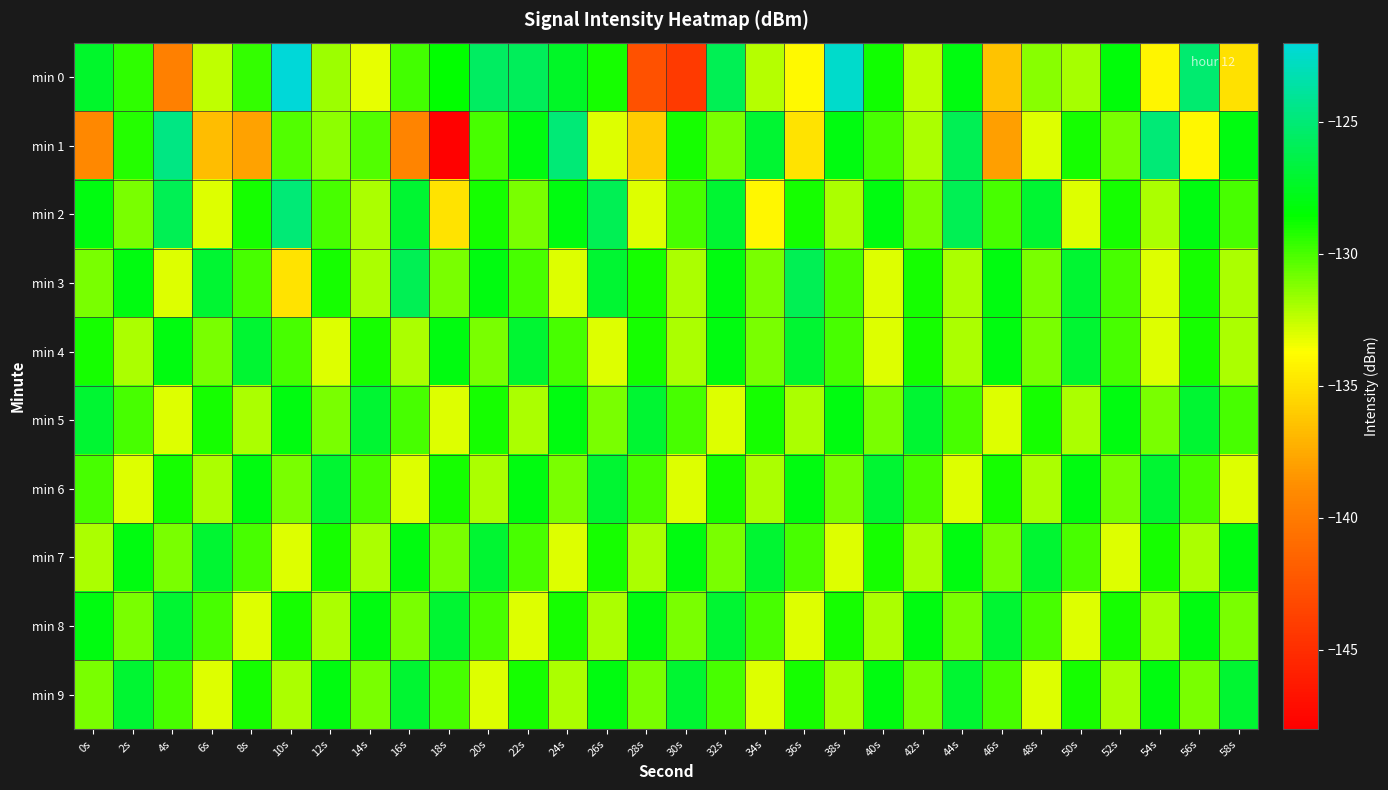

Between 34s and 22s, which is larger?

22s